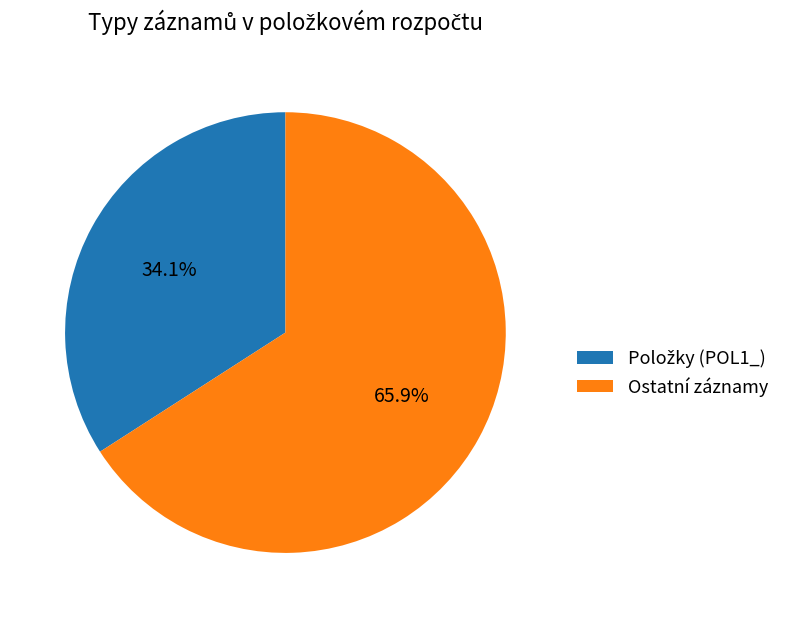

What percentage is NOT represented by Ostatní záznamy?

34.1%